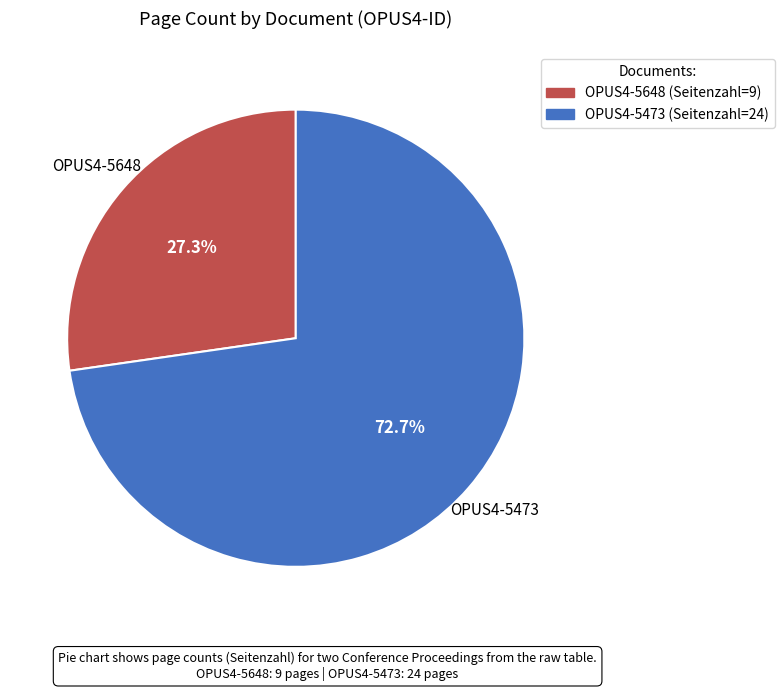

Rank the categories by value from highest to lowest.

OPUS4-5473, OPUS4-5648